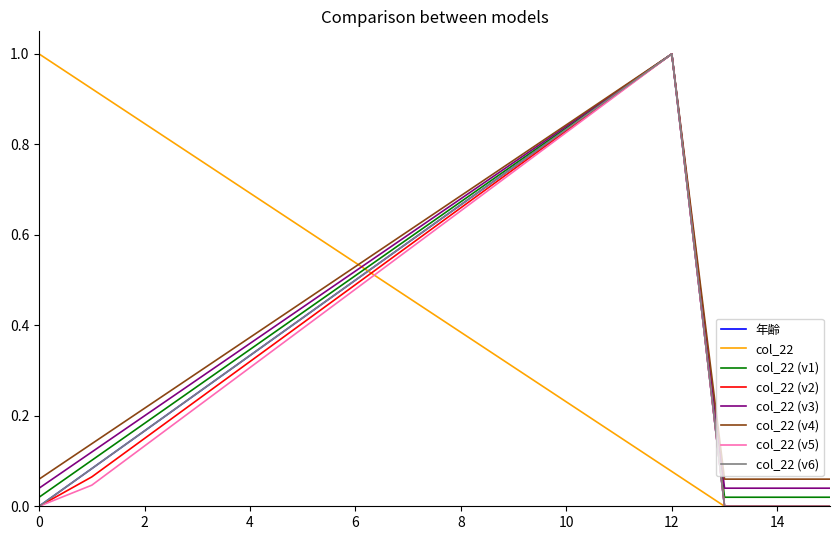

True or false: 年齢 and col_22 intersect in this chart.

True